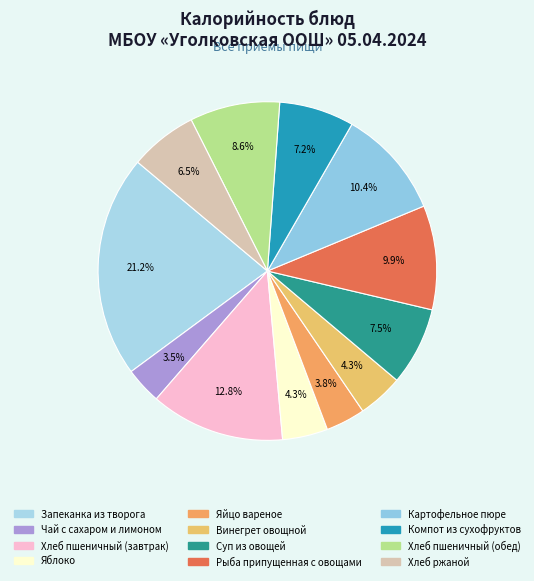

Which slice is the largest?

Запеканка из творога